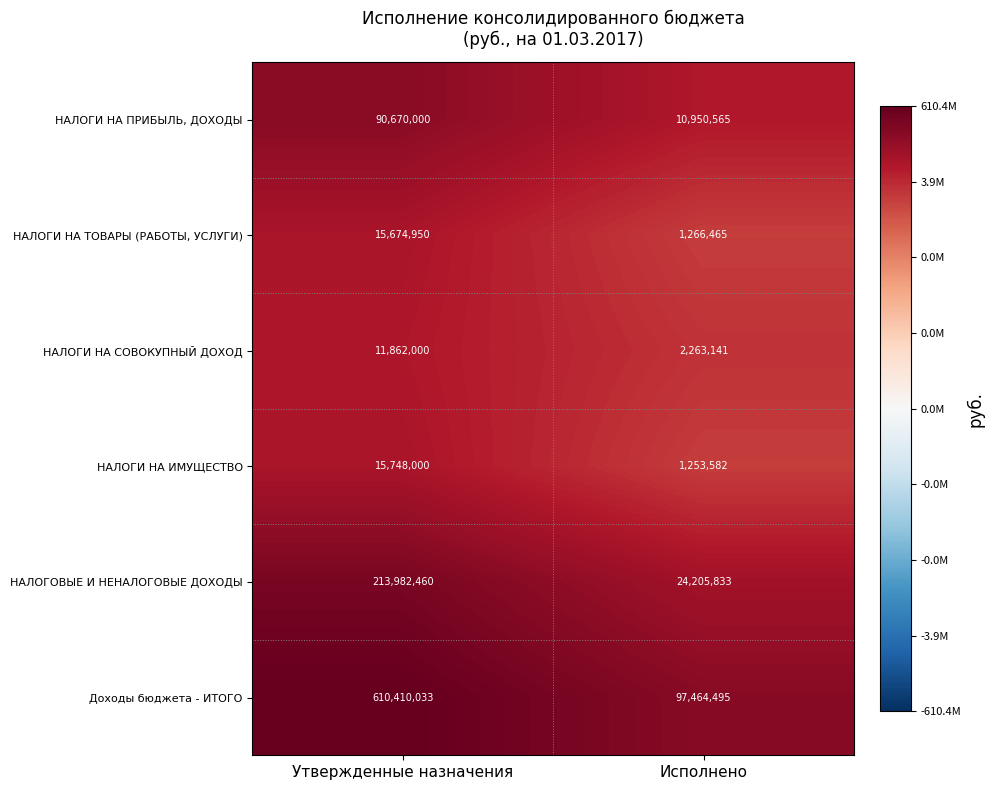

What is the difference between the maximum and minimum values in the НАЛОГИ НА ИМУЩЕСТВО series?

14494418